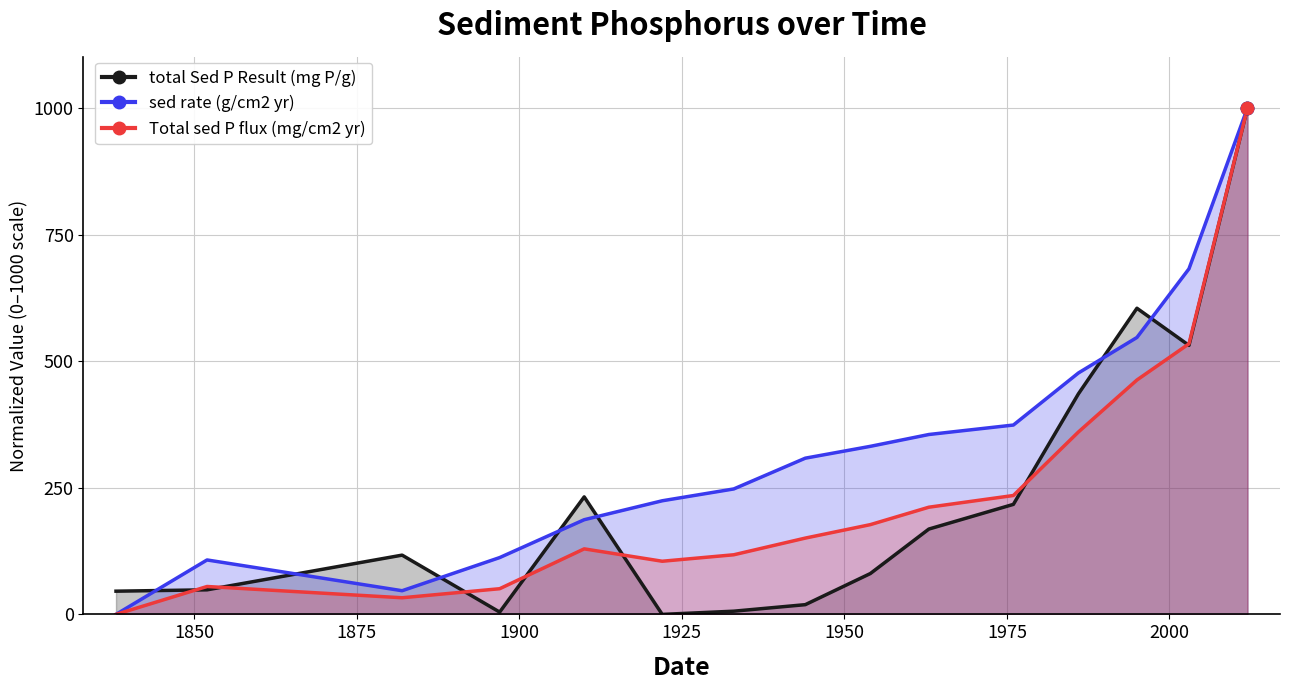

At which category is the sum across all series the highest?

2012